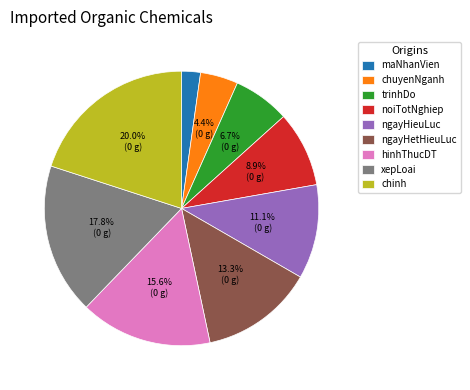

What percentage is the maNhanVien slice, to the nearest percent?

2%